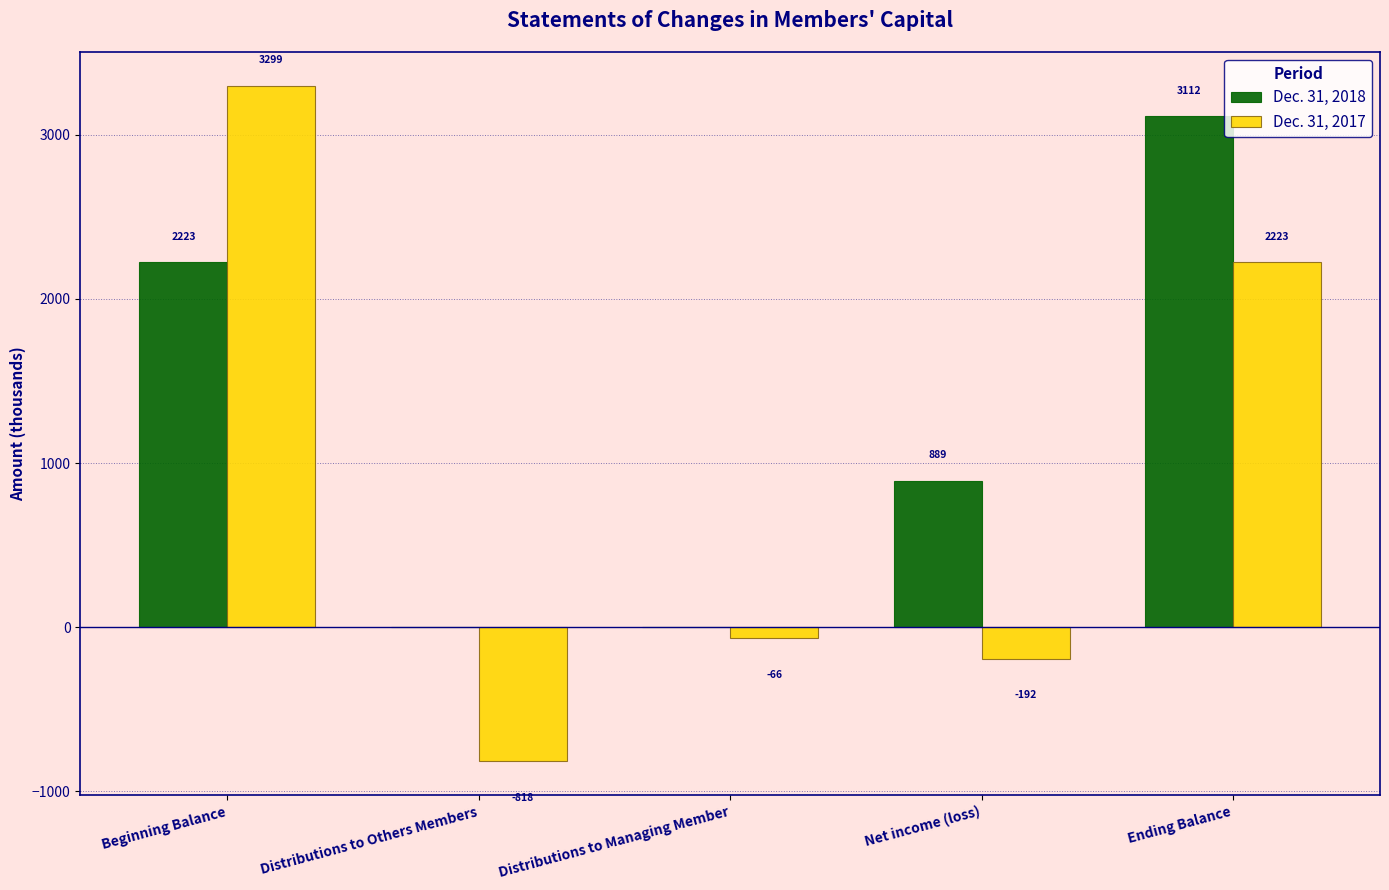

Is the value of Dec. 31, 2017 at Ending Balance greater than the value of Dec. 31, 2018 at Distributions to Managing Member?

Yes